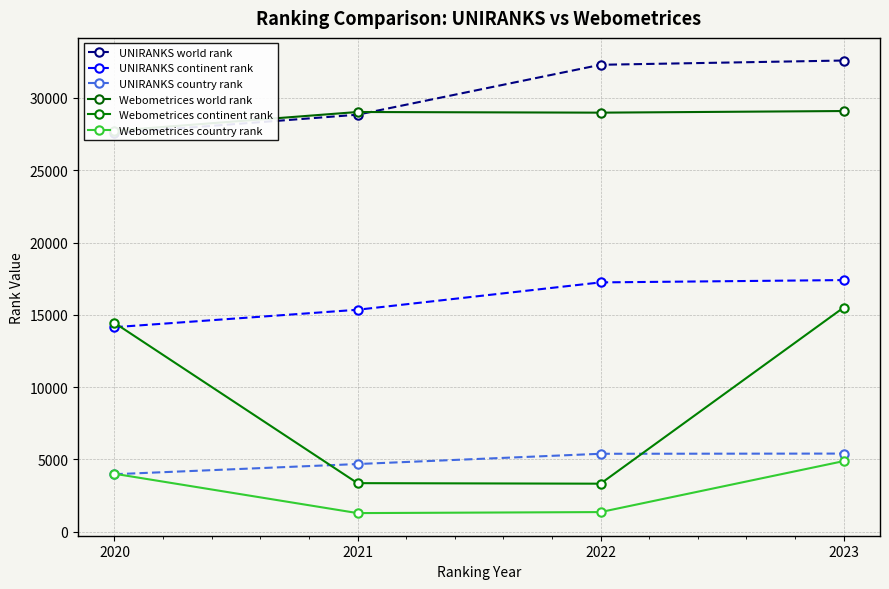

How many data points does each series have?

4